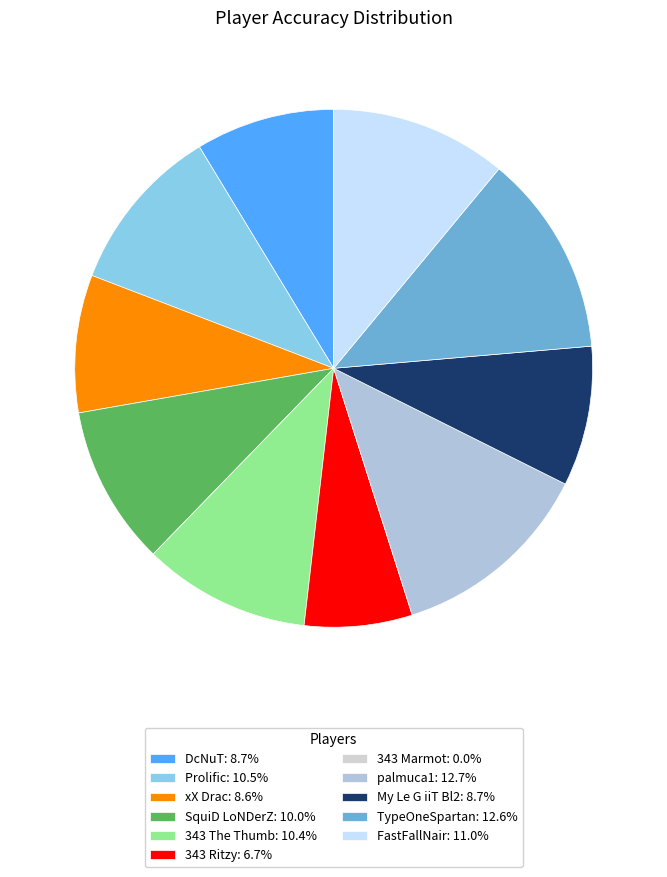

What percentage do Prolific and My Le G iiT Bl2 together represent?

19.2%